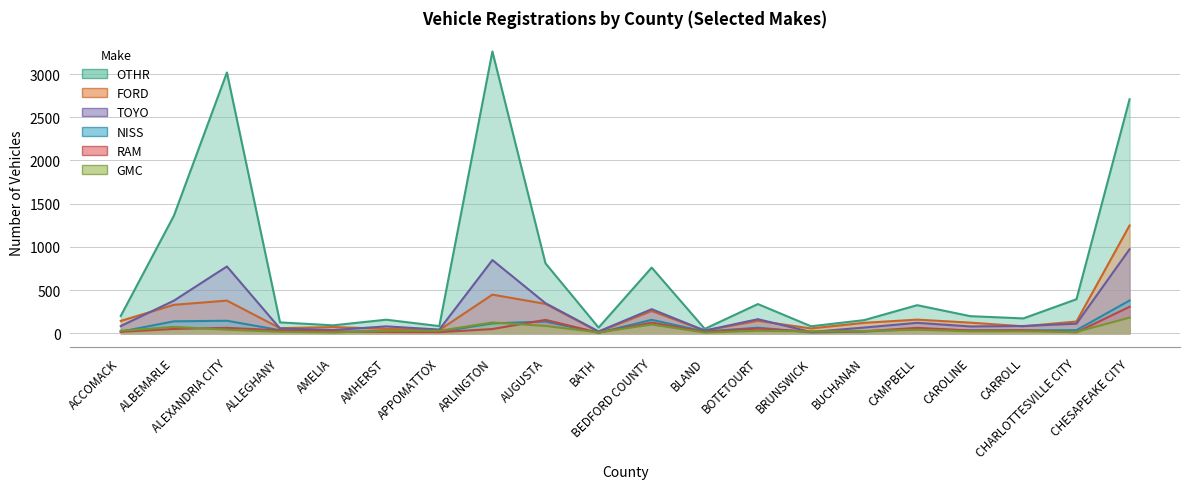

What are all the series names shown in the legend?

OTHR, FORD, TOYO, NISS, RAM, GMC